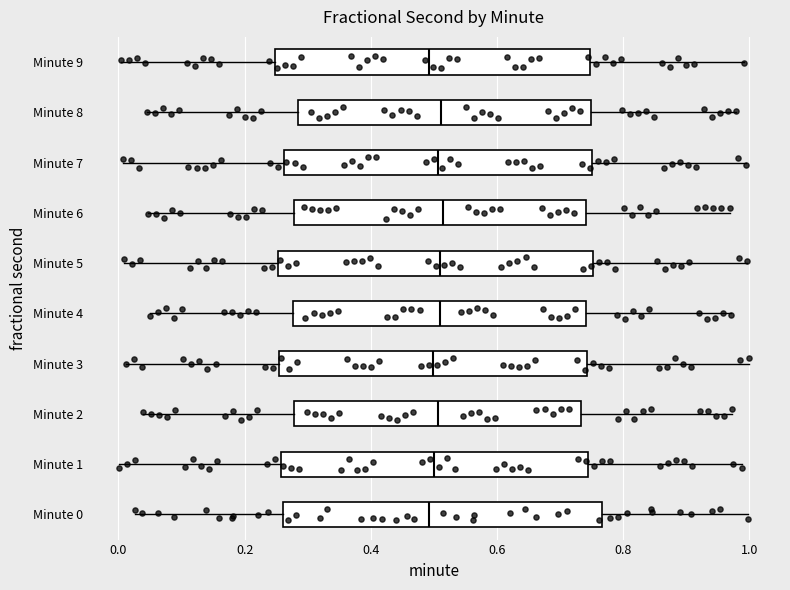

Where does the right whisker of the box for Minute 8 end on the x-axis? The values are not printed on the chart, so give them approximately, as read against the axis.

0.98